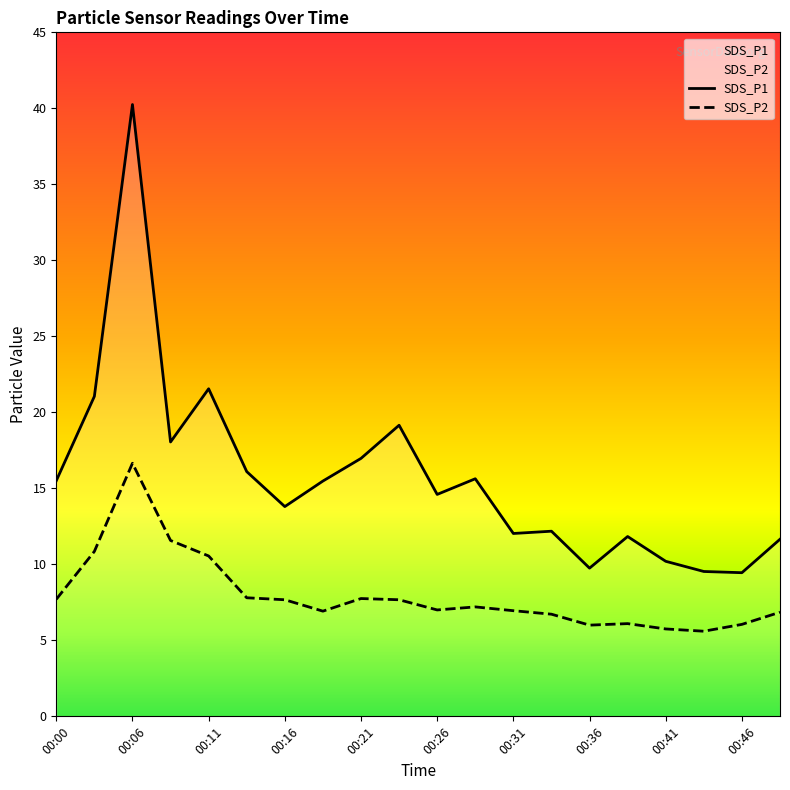

What is the difference between the second highest and second lowest values in the SDS_P1 series?

12.0